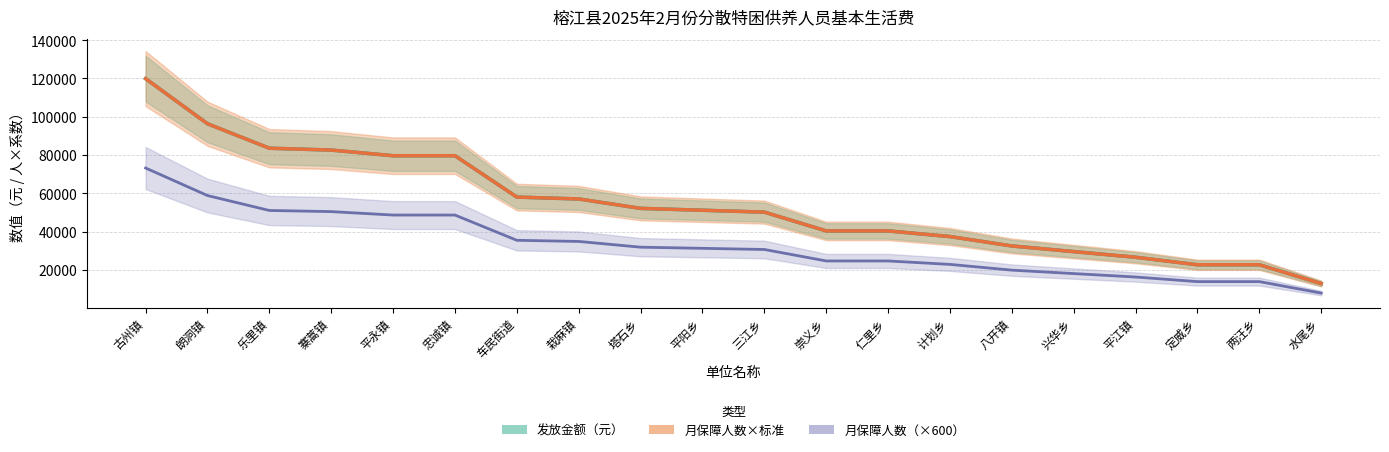

What is the label of the 13th point from the right?

栽麻镇